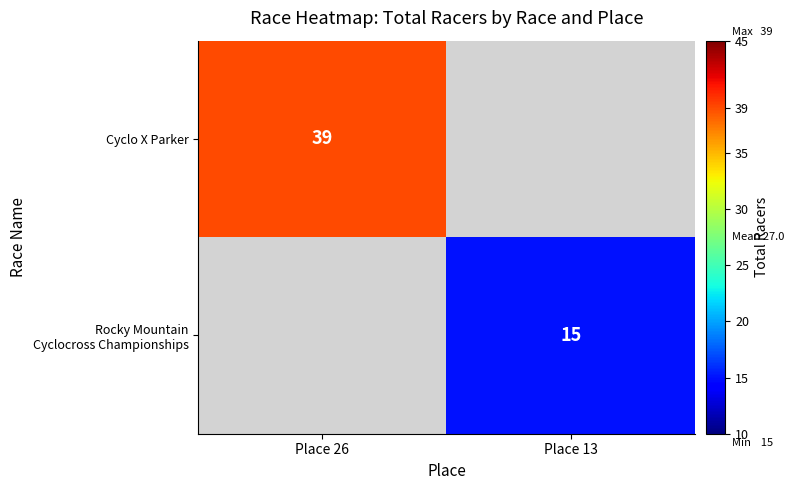

True or false: Cyclo X Parker has a value of 39 at Place 26.

True